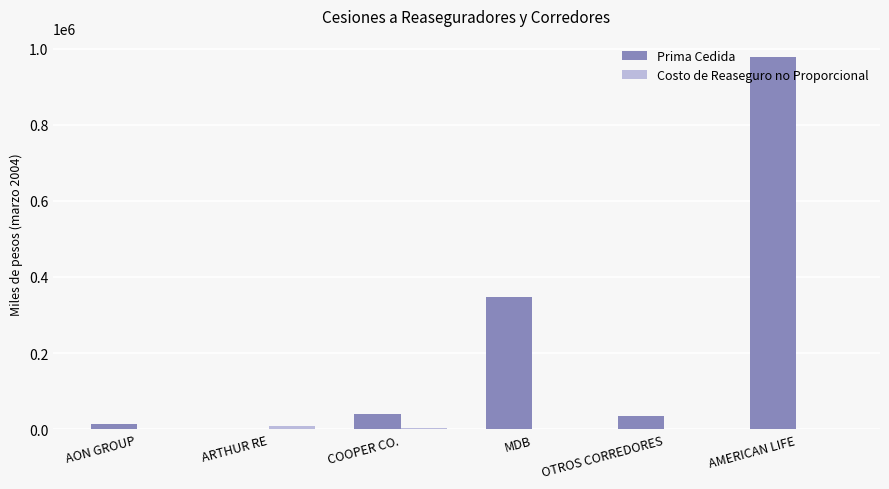

Are the bars horizontal?

No